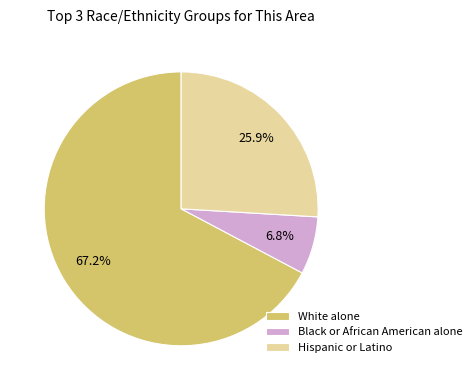

To the nearest percent, what is the average slice percentage?

33%